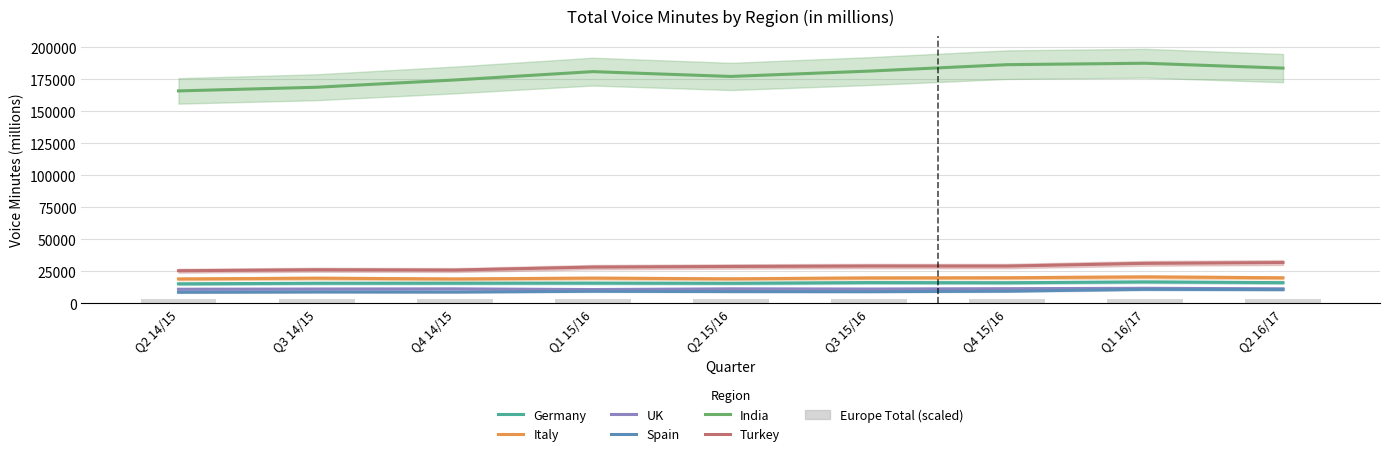

Does the chart contain stacked bars?

No